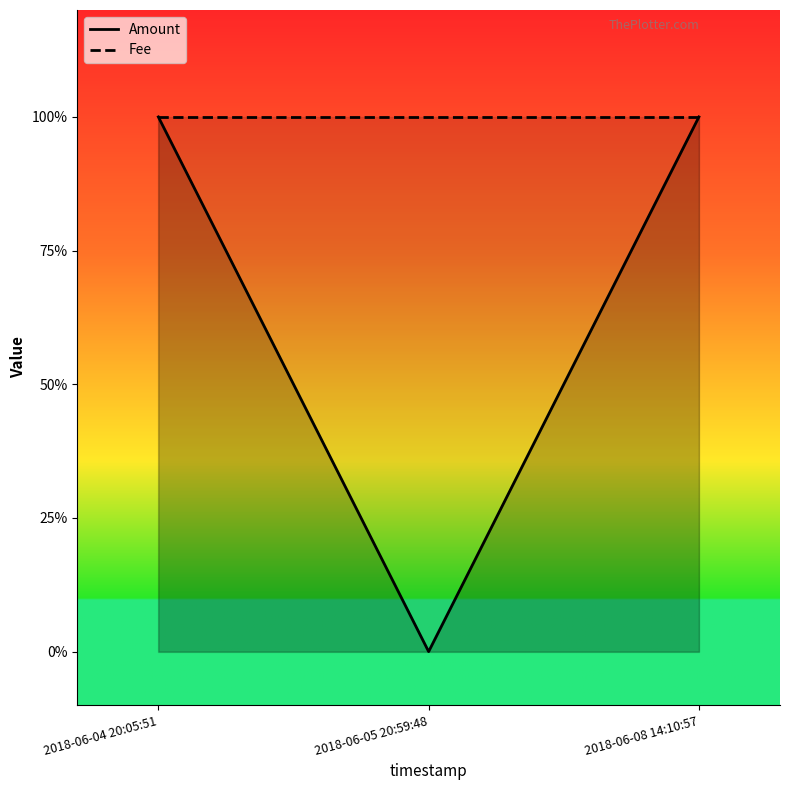

True or false: Amount has a value of 0 at 2018-06-04 20:05:51.

False